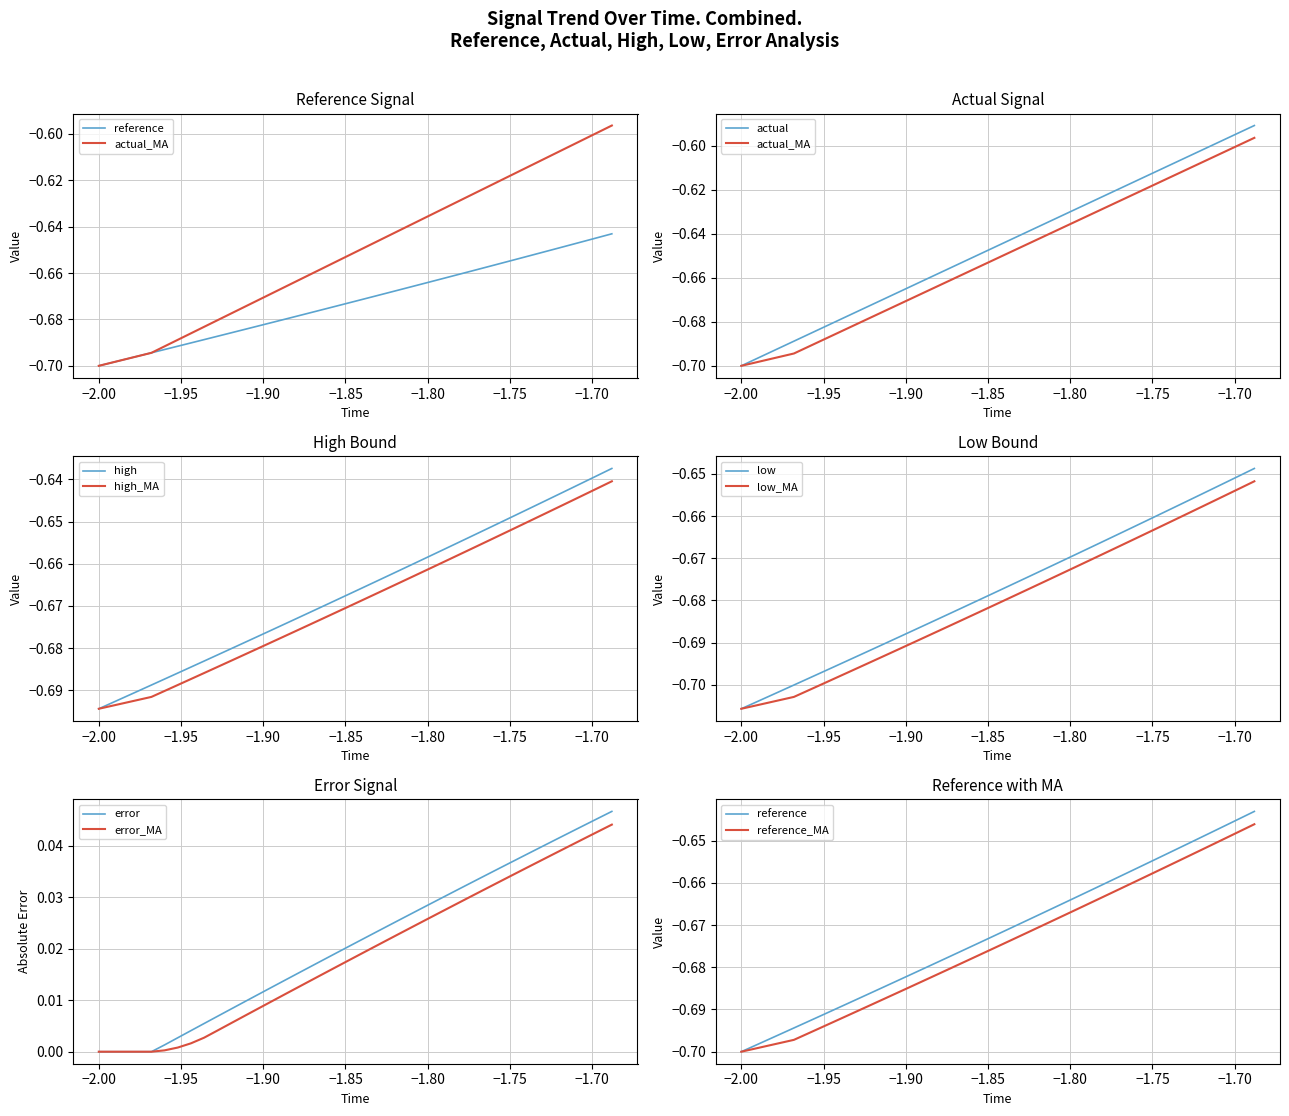

At how many categories does at least one series exceed 0?

35